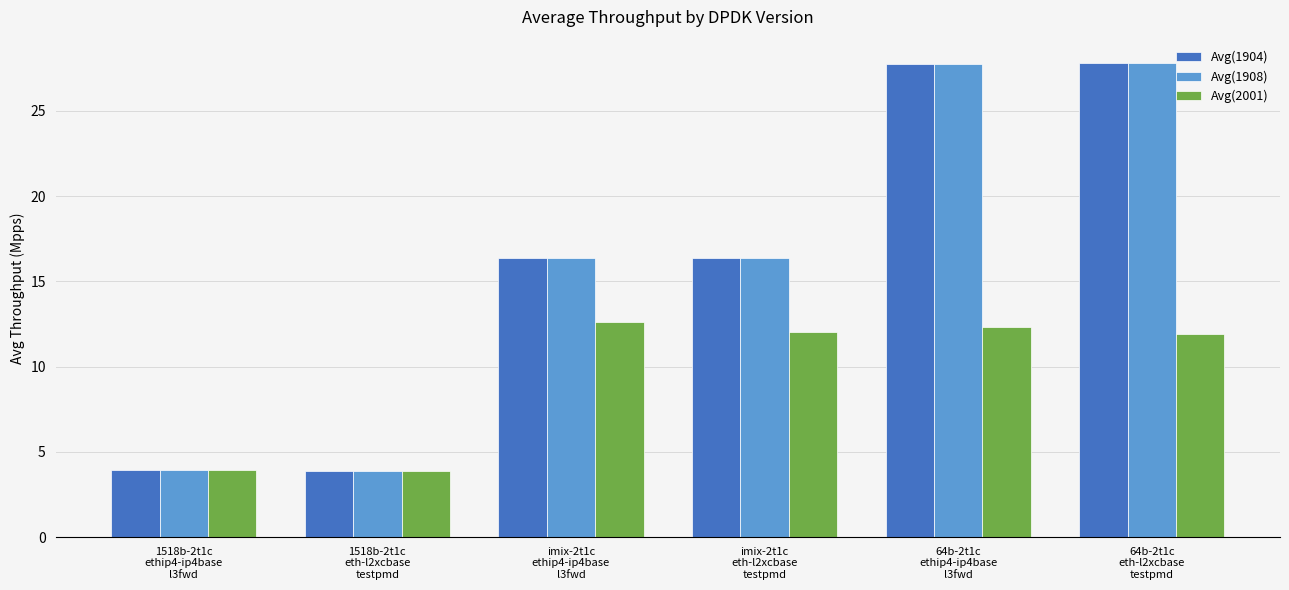

What is the minimum value for Avg(1904)?

3.9